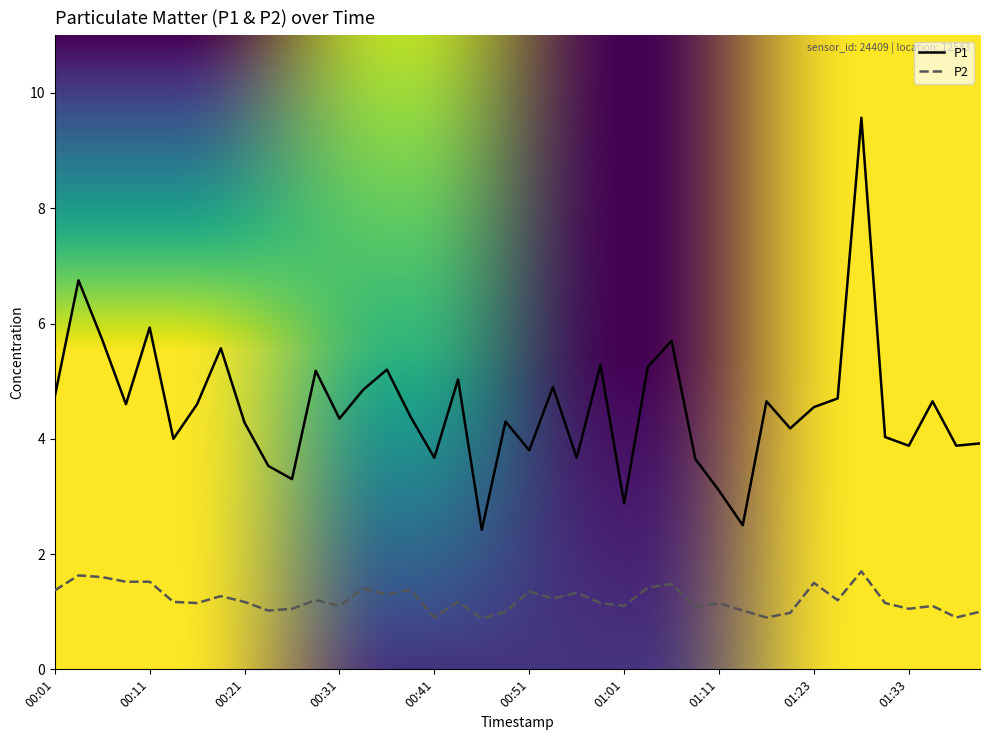

What is the difference between the maximum and minimum values in the P2 series?

0.8